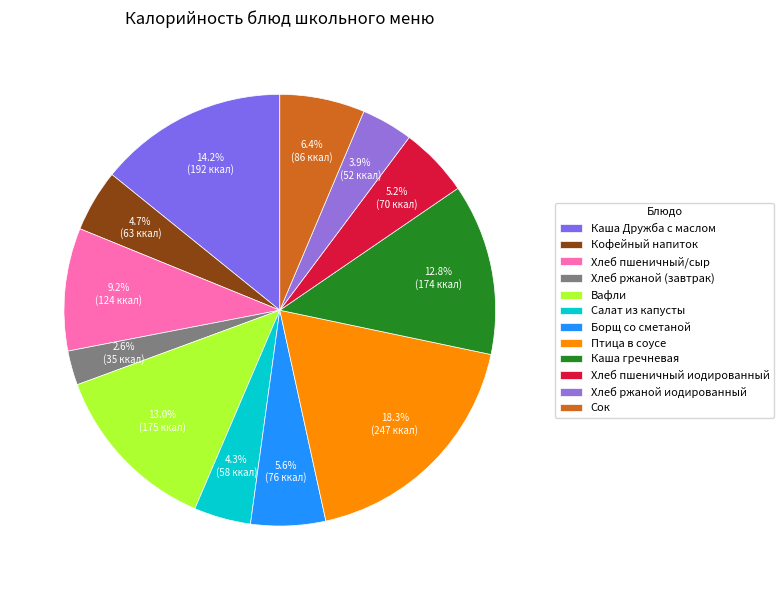

How many segments does this pie chart have?

12